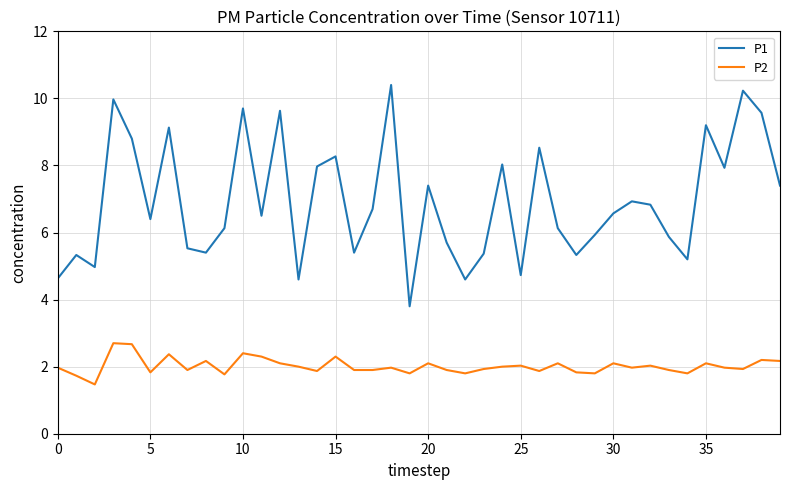

True or false: P2 and P1 cross at least once.

False